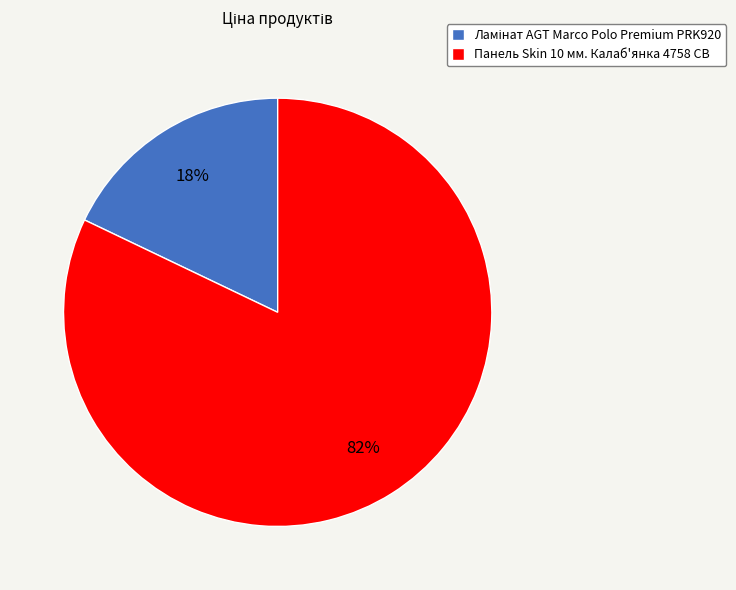

Does Панель Skin 10 мм. Калаб'янка 4758 CB account for over 50% of the chart?

Yes